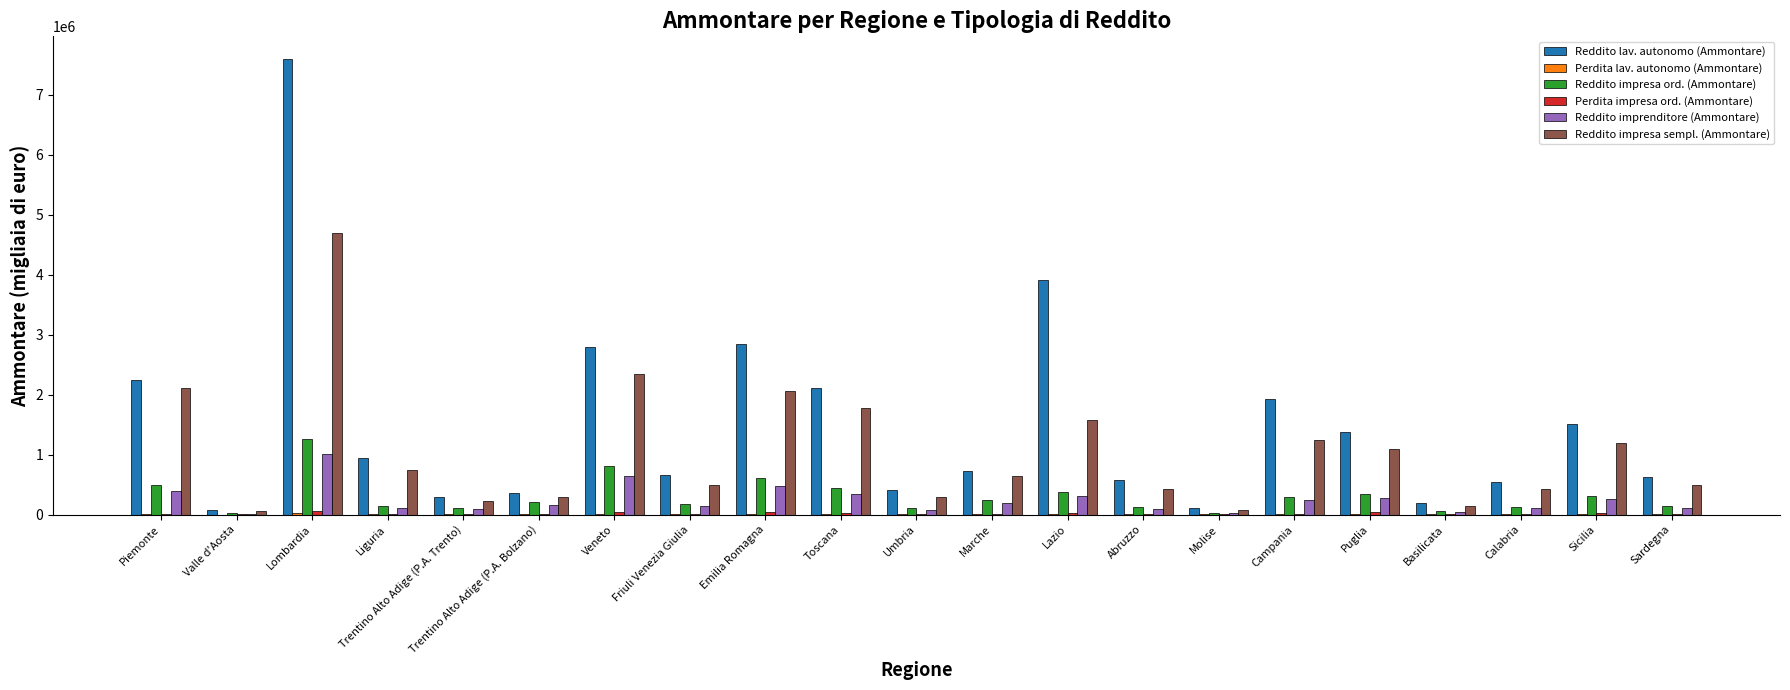

Where is Reddito impresa ord. (Ammontare) nearest to the value 643695?

Emilia Romagna